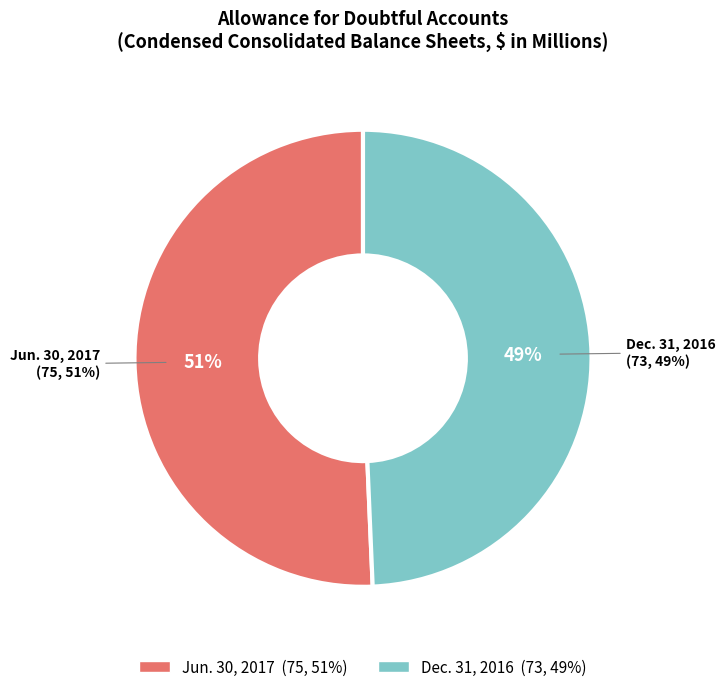

How many slices are in this pie chart?

2